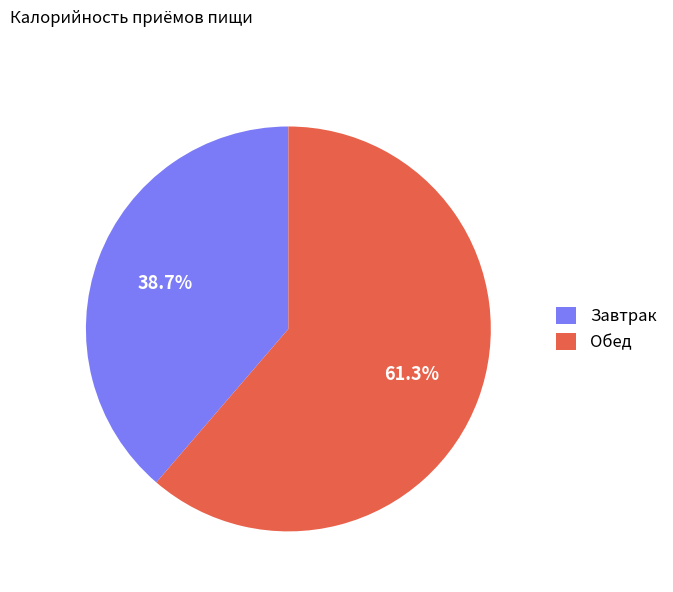

Between Завтрак and Обед, which is larger?

Обед